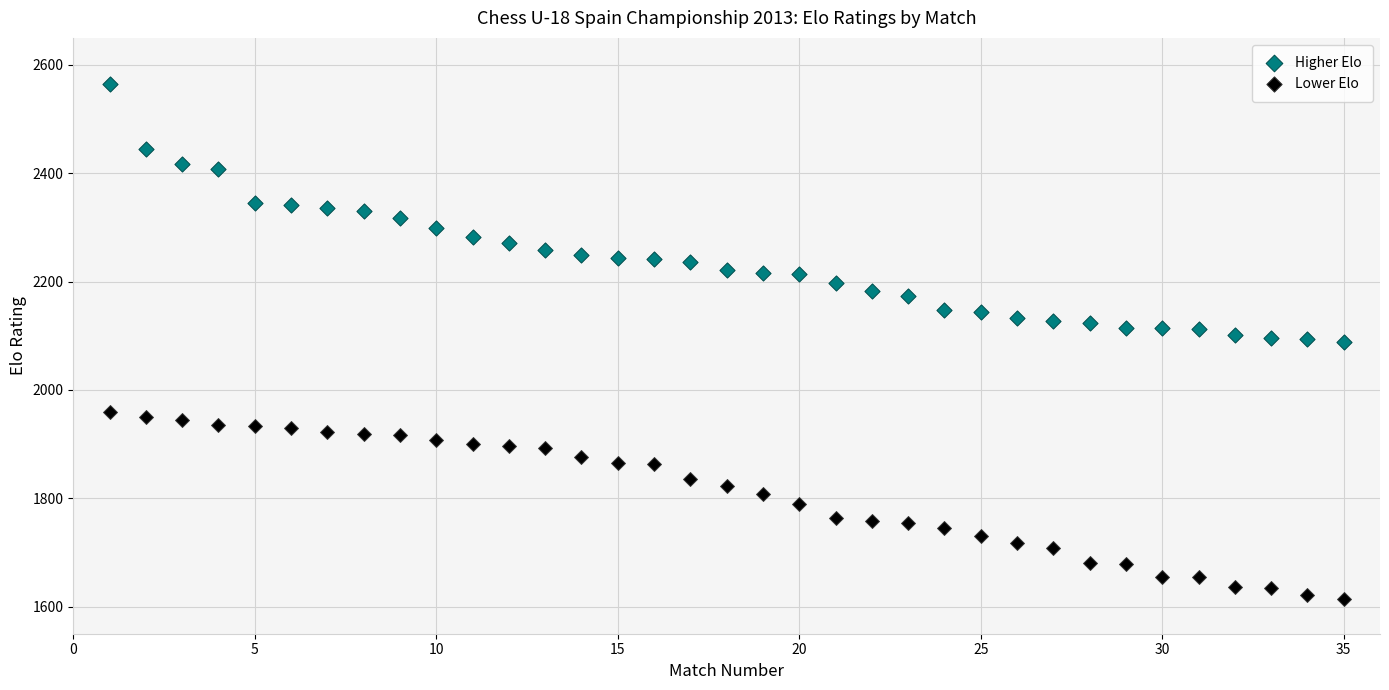

Which series contains the lowest Y value?

Lower Elo